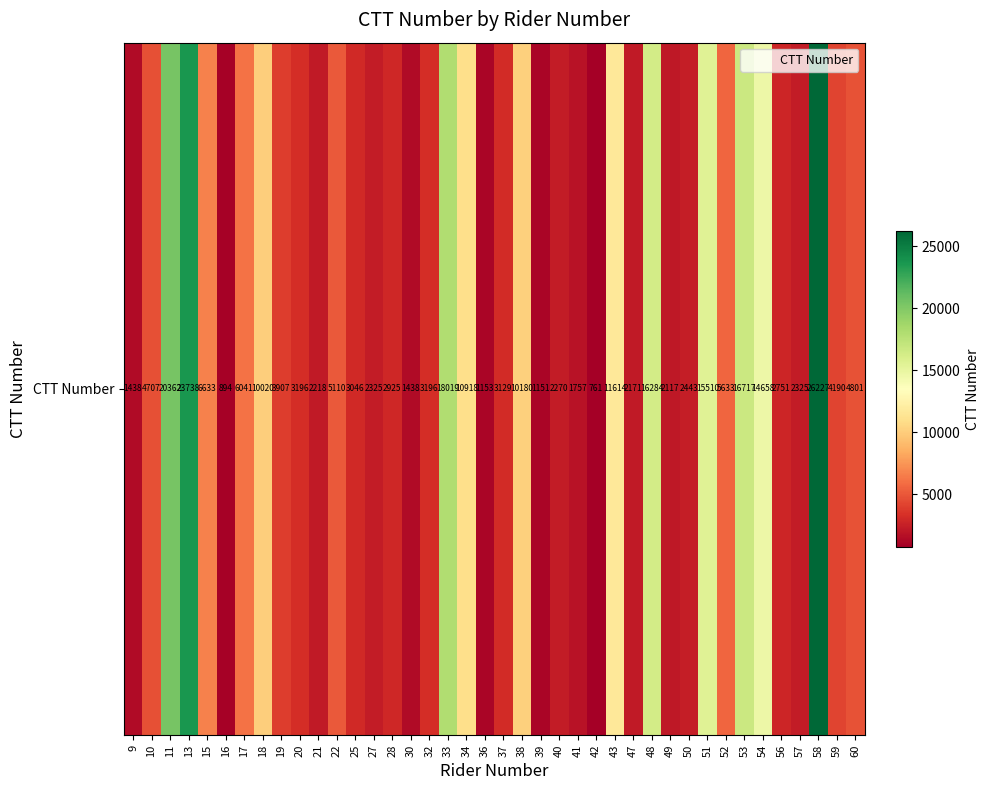

Reading left to right, transcribe all the data shown in this chart.

9=1438	10=4707	11=20362	13=23738	15=6633	16=894	17=6041	18=10020	19=3907	20=3196	21=2218	22=5110	25=3046	27=2325	28=2925	30=1438	32=3196	33=18019	34=10918	36=1153	37=3129	38=10180	39=1151	40=2270	41=1757	42=761	43=11614	47=2171	48=16284	49=2117	50=2443	51=15510	52=5633	53=16717	54=14658	56=2751	57=2325	58=26227	59=4190	60=4801